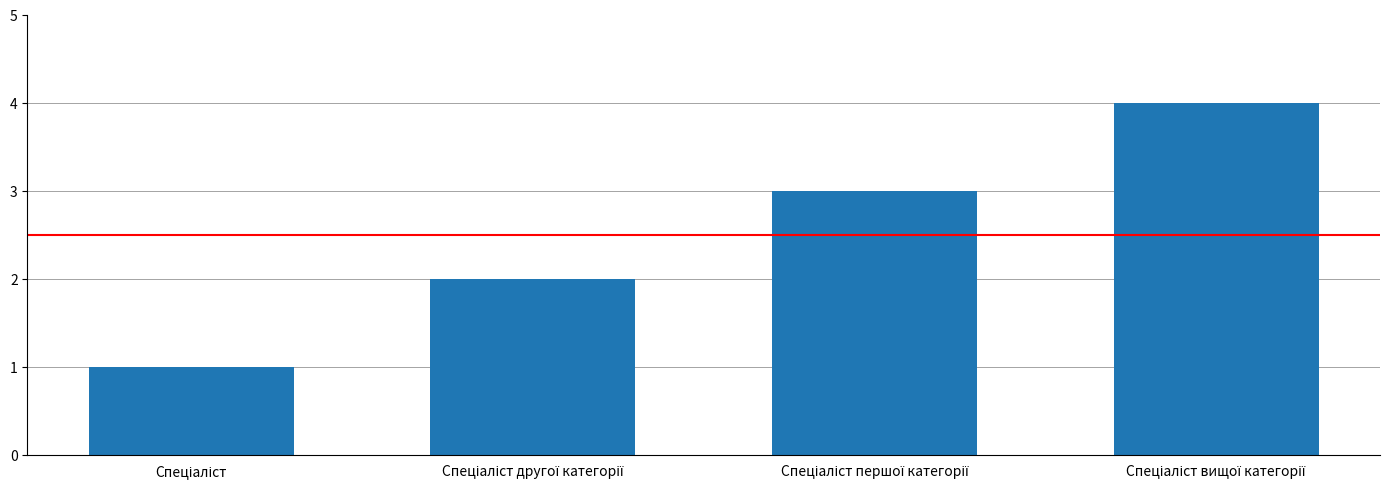

What is the sum of all values?

10